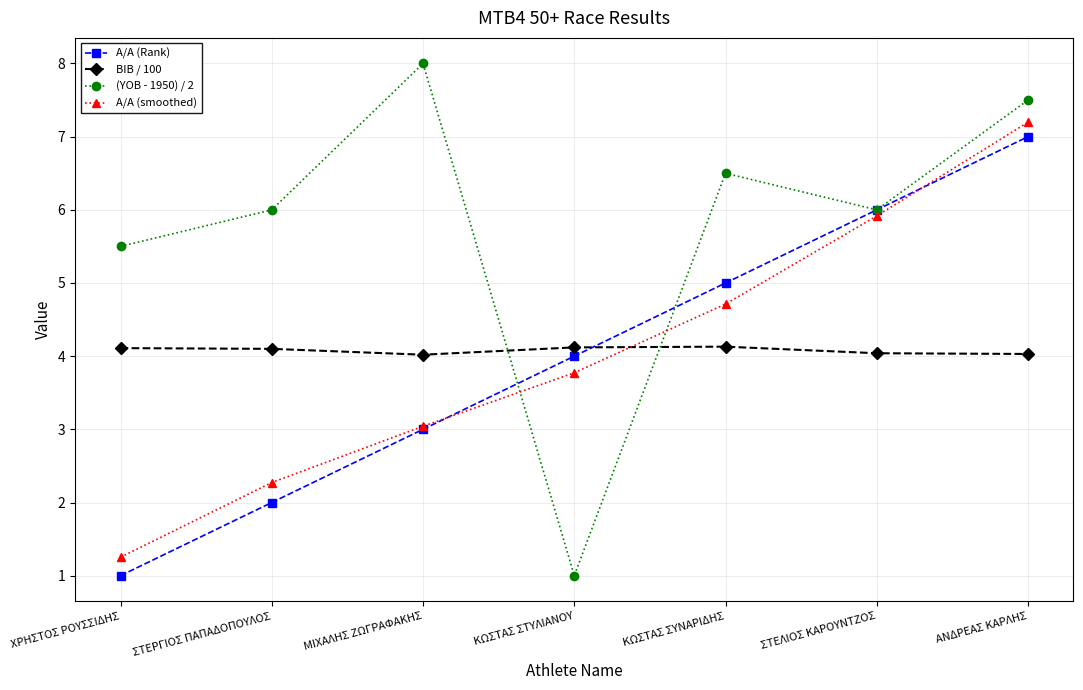

After their last crossing, which series has the higher values: Α/Α (Rank) or BIB / 100?

Α/Α (Rank)